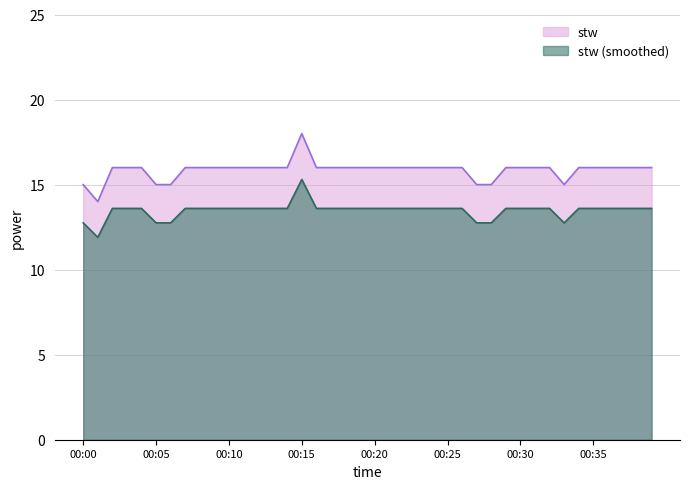

Is it true that the value at 00:34 is 16?

True